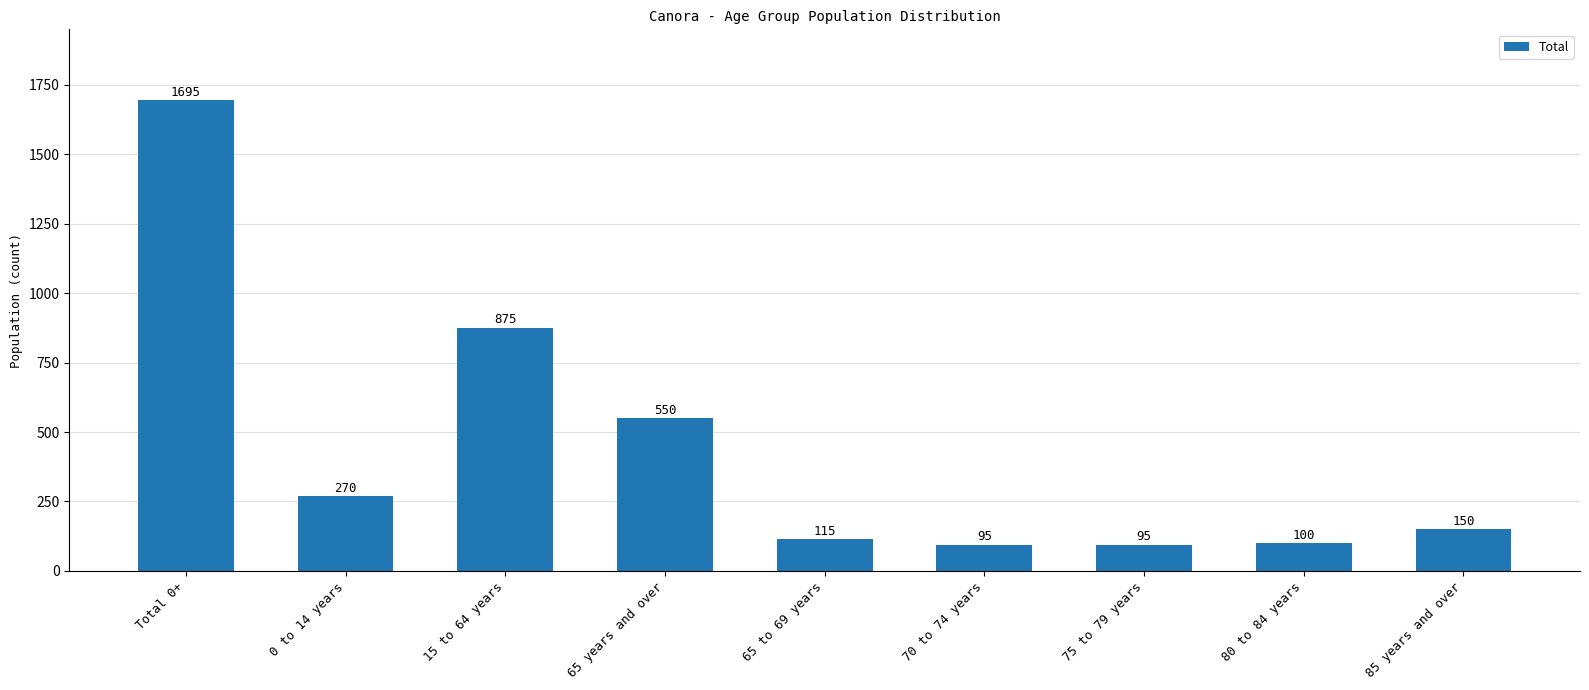

Read the value at 65 years and over.

550